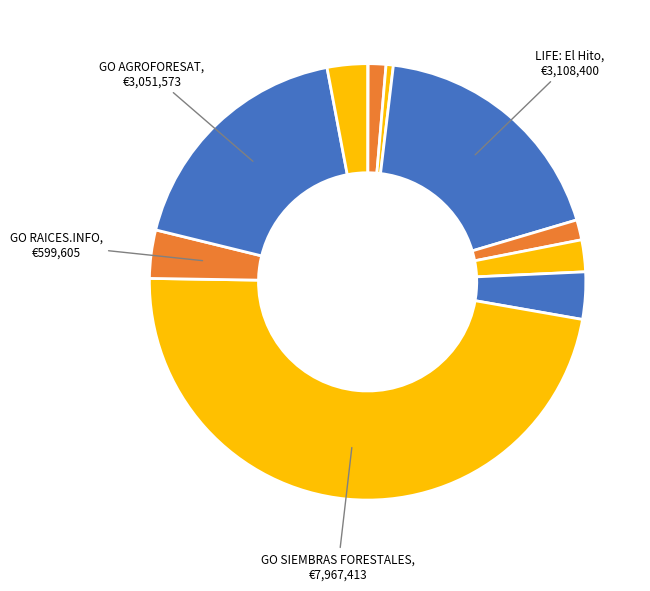

Rank the categories by value from highest to lowest.

GO SIEMBRAS FORESTALES, LIFE: Restauracion El Hito, GO AGROFORESAT, GO RAICES.INFO, GO CARBOGAN, GO CEREAL AGUA, GO GIASAT, Erasmus+: FUNGIPRENEURS, Erasmus+: RURALIDAD, Erasmus+: Habilidades innovadoras, Erasmus+: Vida rural sostenible